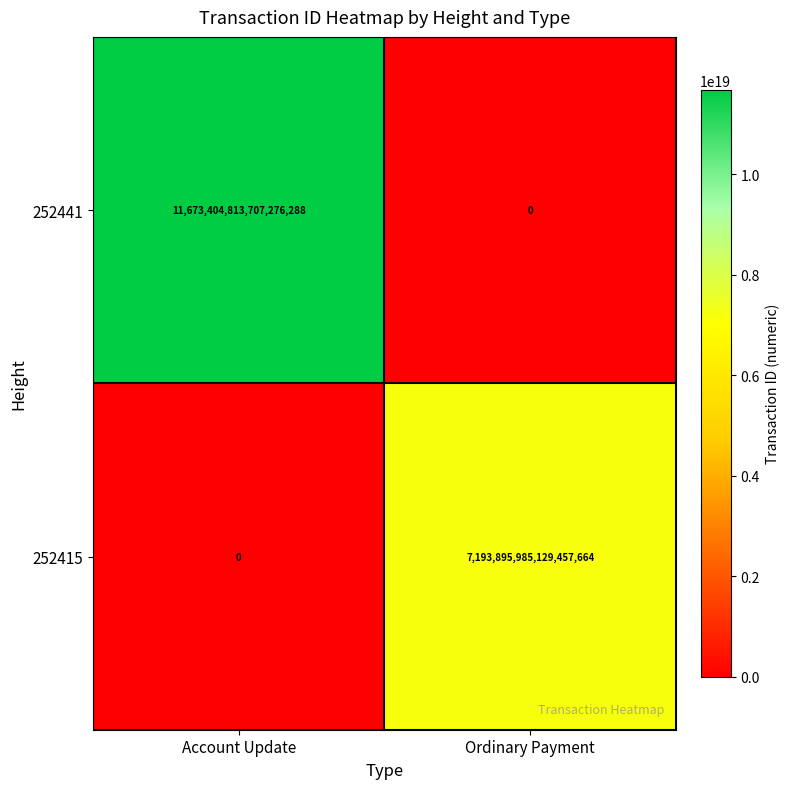

True or false: 252441 has a value of 6302274194294260736 at Ordinary Payment.

False